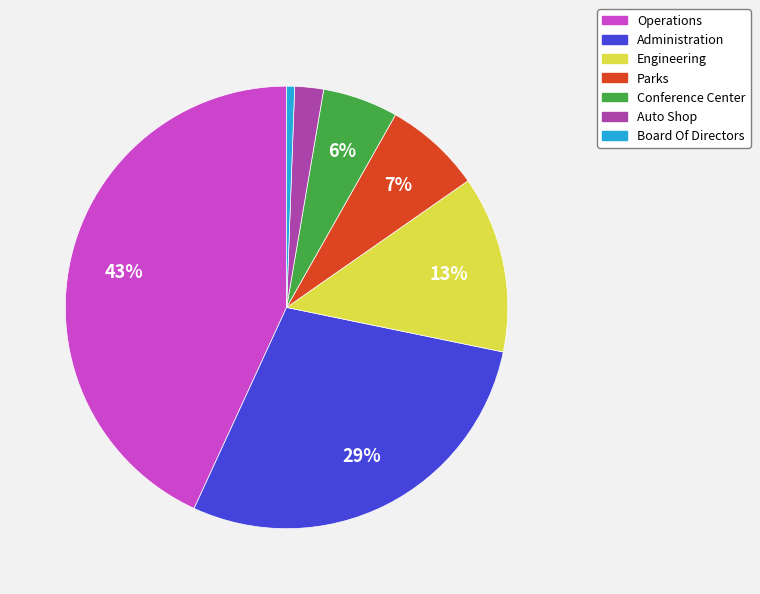

To the nearest percent, what is the combined percentage of Operations and Board Of Directors?

44%